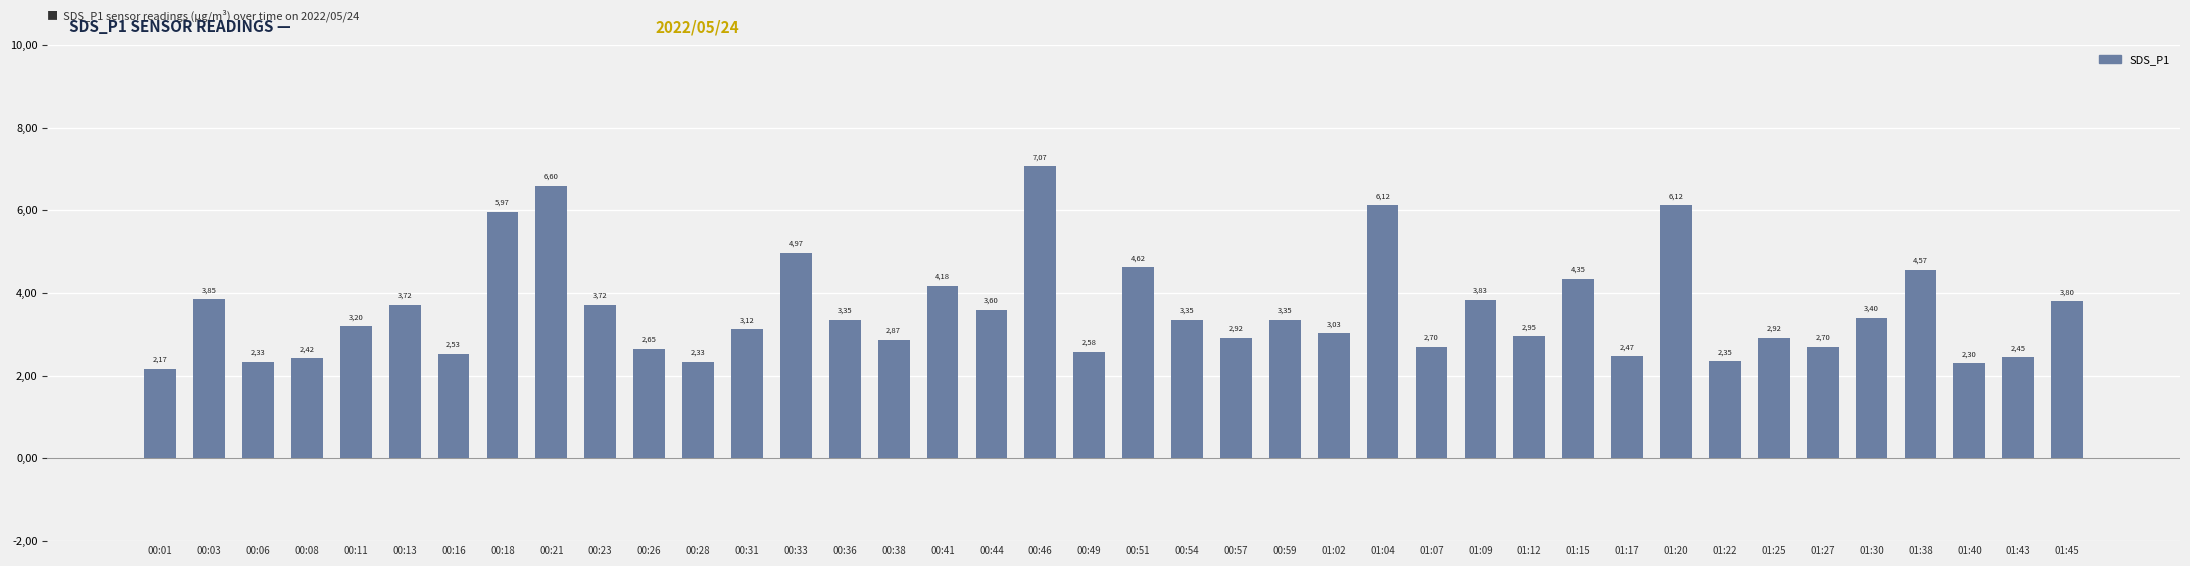

At which label is the value closest to 4?

00:03